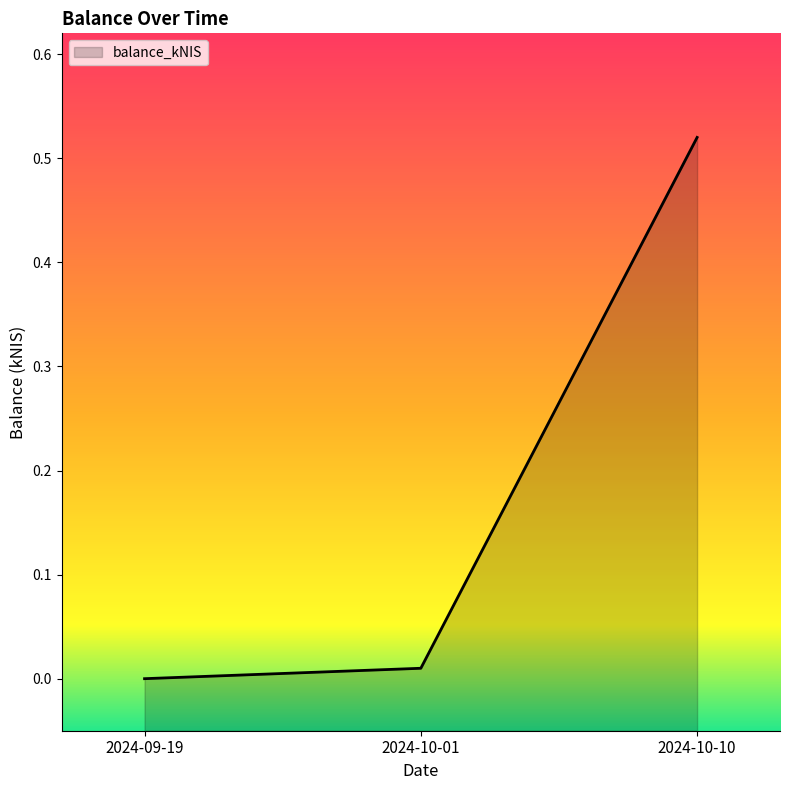

List the labels in order of value, smallest first.

2024-09-19, 2024-10-01, 2024-10-10